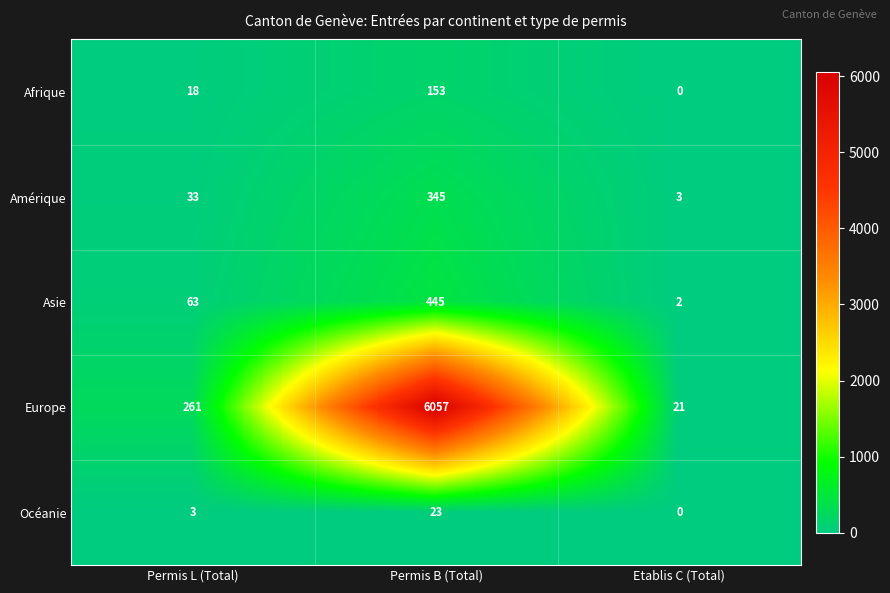

Between Permis L (Total) and Permis B (Total), which series saw the biggest shift?

Europe